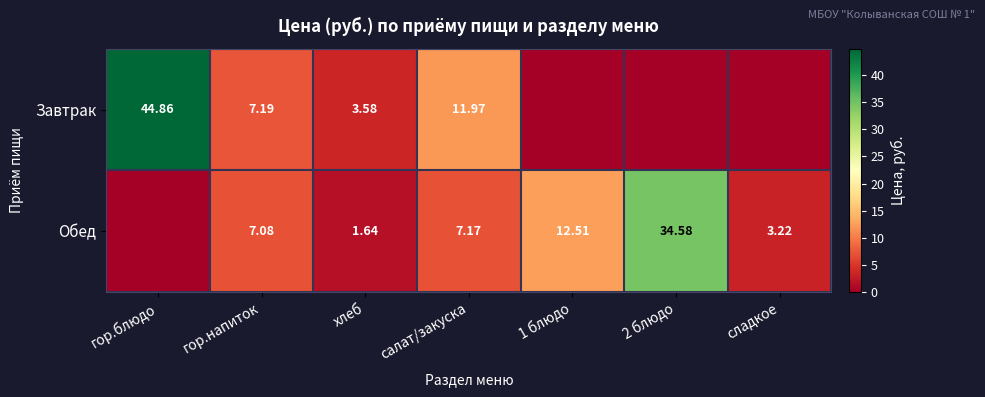

Which series changed the most between хлеб and салат/закуска?

Завтрак